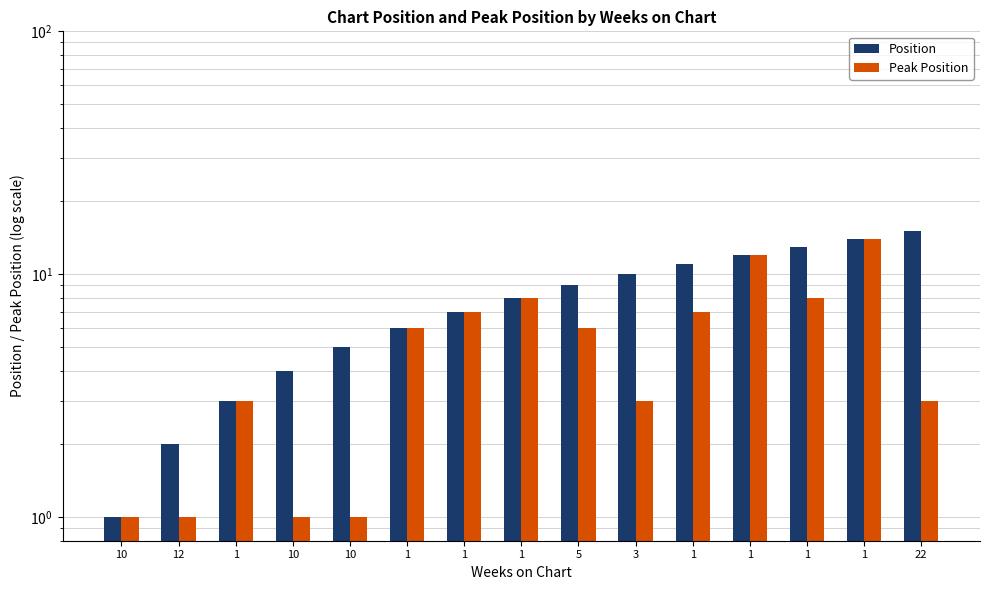

What are all the series names shown in the legend?

Position, Peak Position